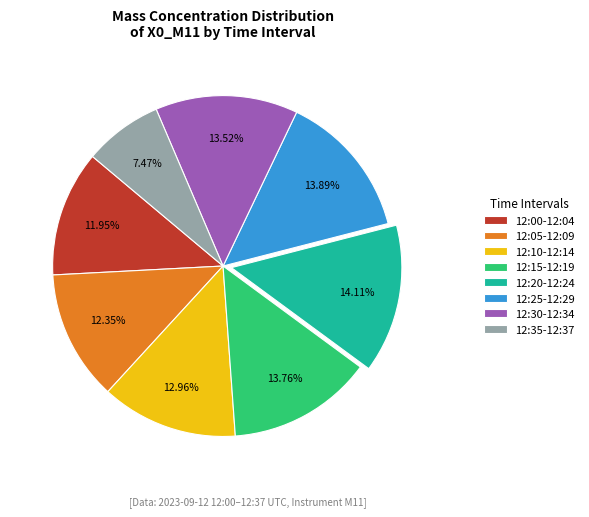

Does any single category account for the majority?

No